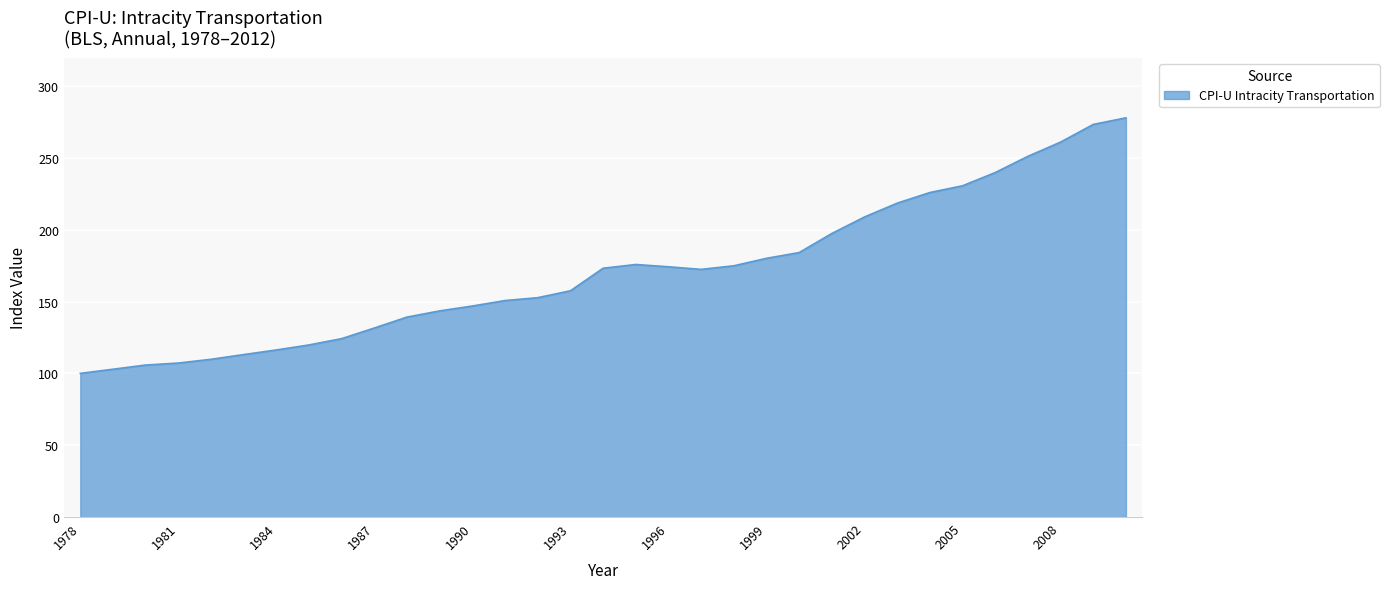

What is the greatest value displayed?

277.9